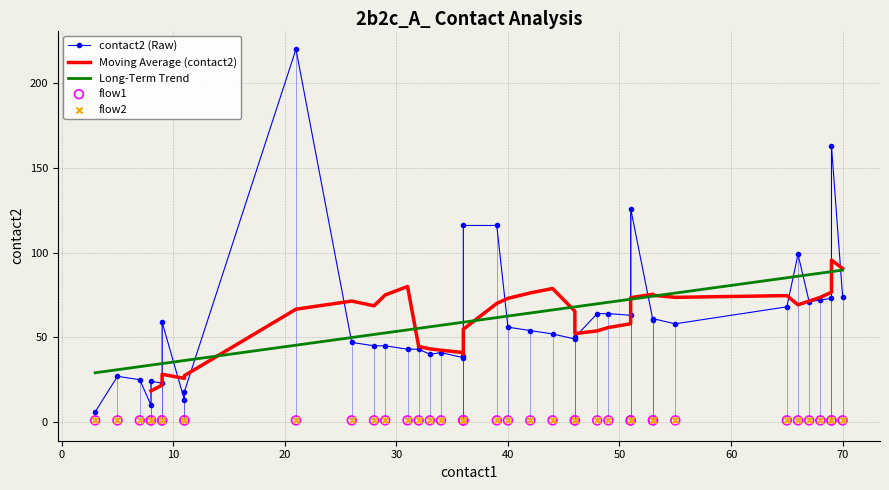

Which series contains the lowest Y value?

flow1